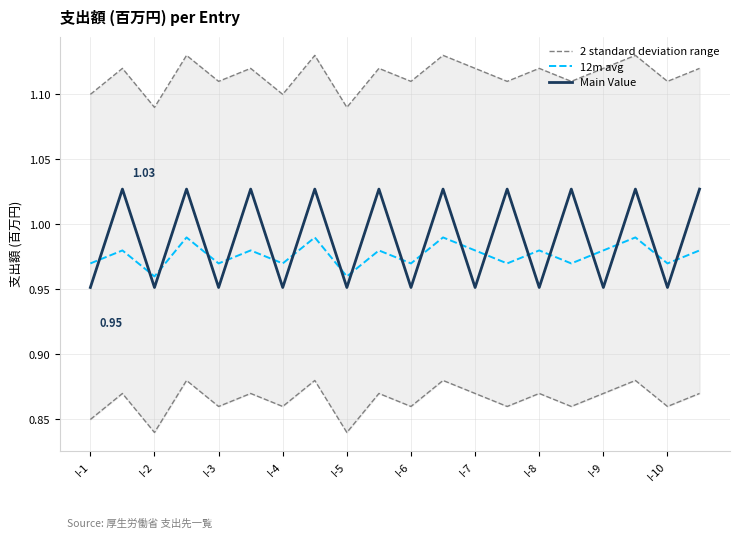

True or false: 2 standard deviation range and Main Value cross at least once.

False